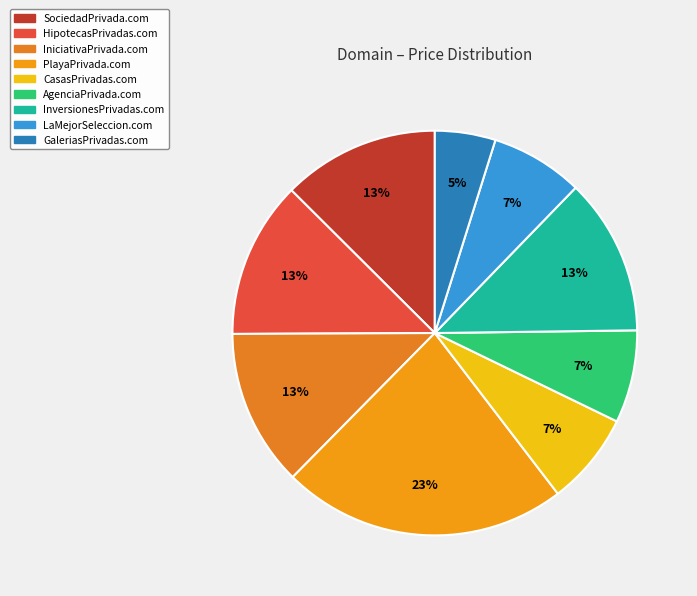

Is the sum of CasasPrivadas.com and HipotecasPrivadas.com greater than half?

No